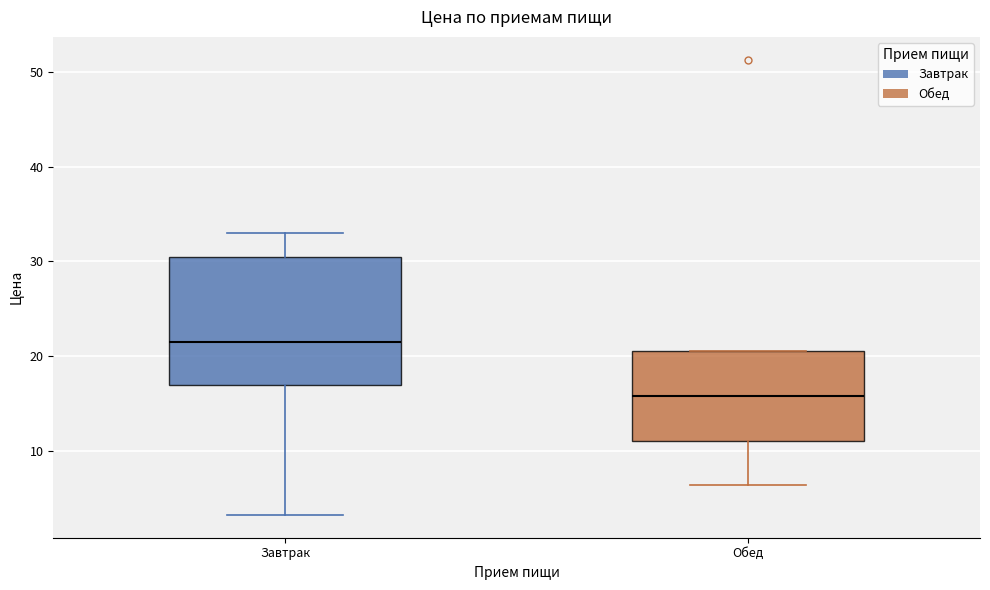

Comparing the boxes themselves (not the whiskers), which one is the tallest?

Завтрак